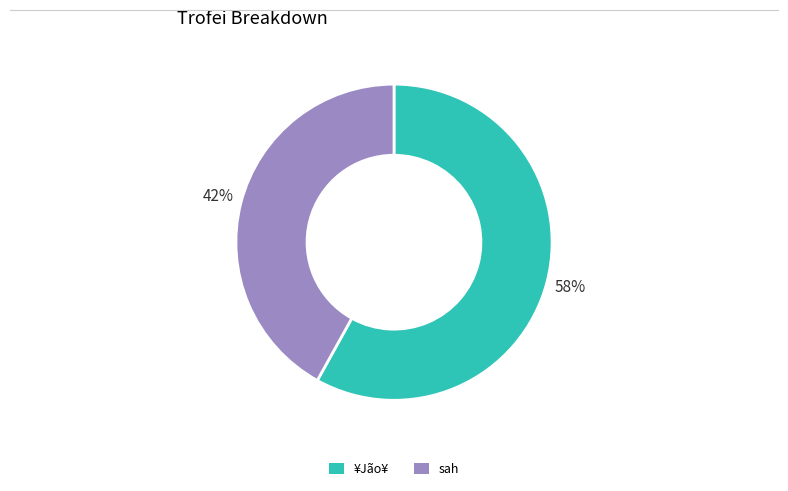

To the nearest percent, what is the difference between the largest and smallest slice percentages?

16%